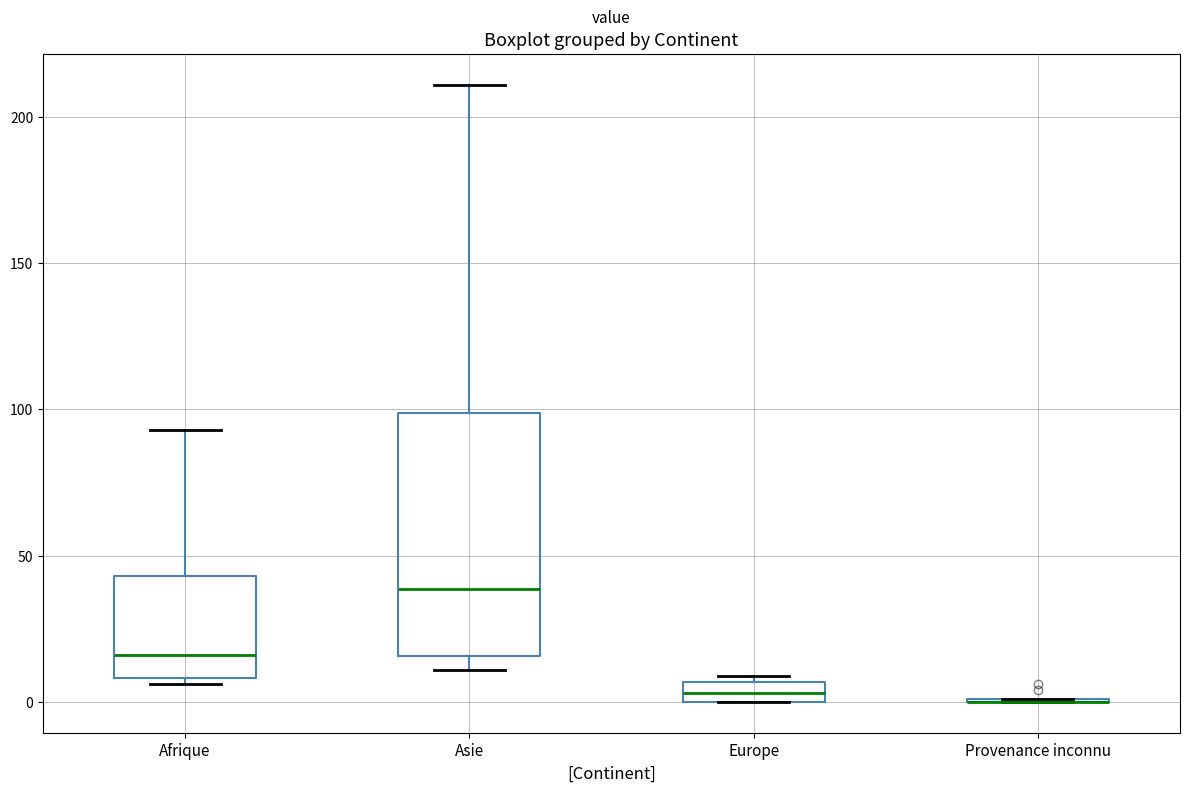

Where is the upper edge of the box for Europe on the y-axis? The values are not printed on the chart, so give them approximately, as read against the axis.

5